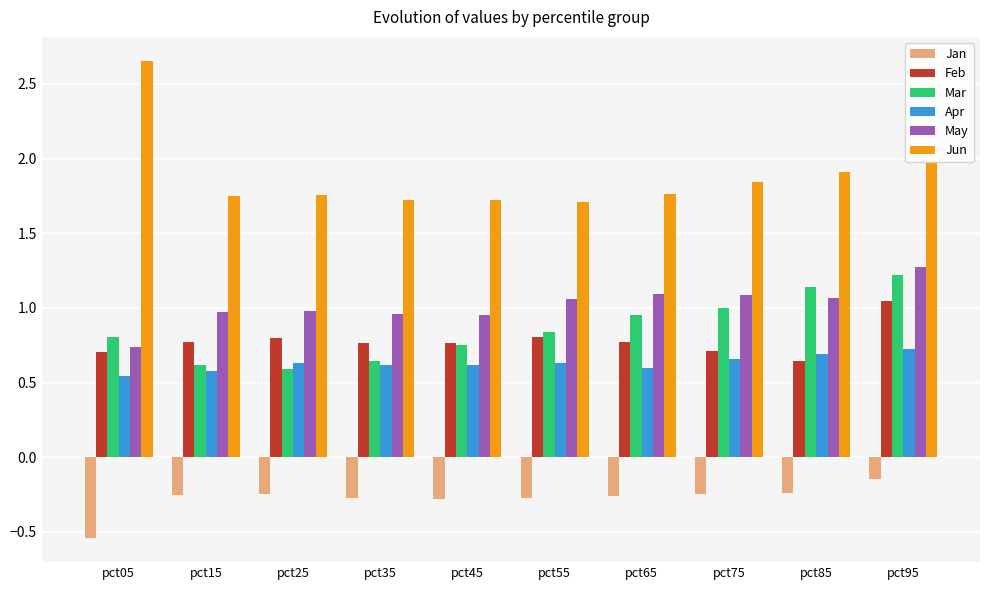

What is the difference between the highest and lowest values at pct85?

2.1